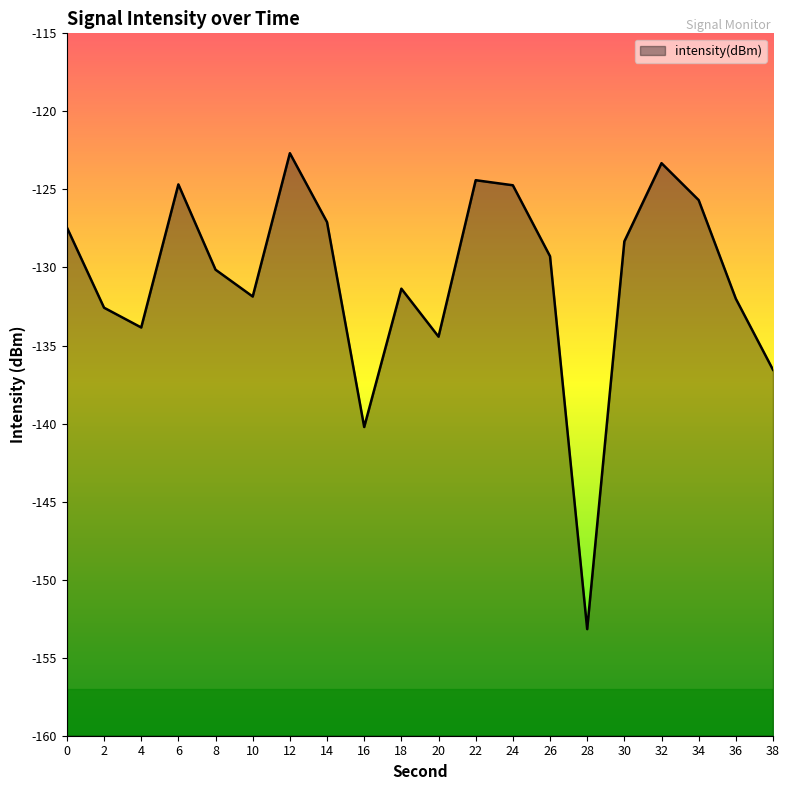

Rank the categories by value from highest to lowest.

12, 32, 22, 6, 24, 34, 14, 0, 30, 26, 8, 18, 10, 36, 2, 4, 20, 38, 16, 28